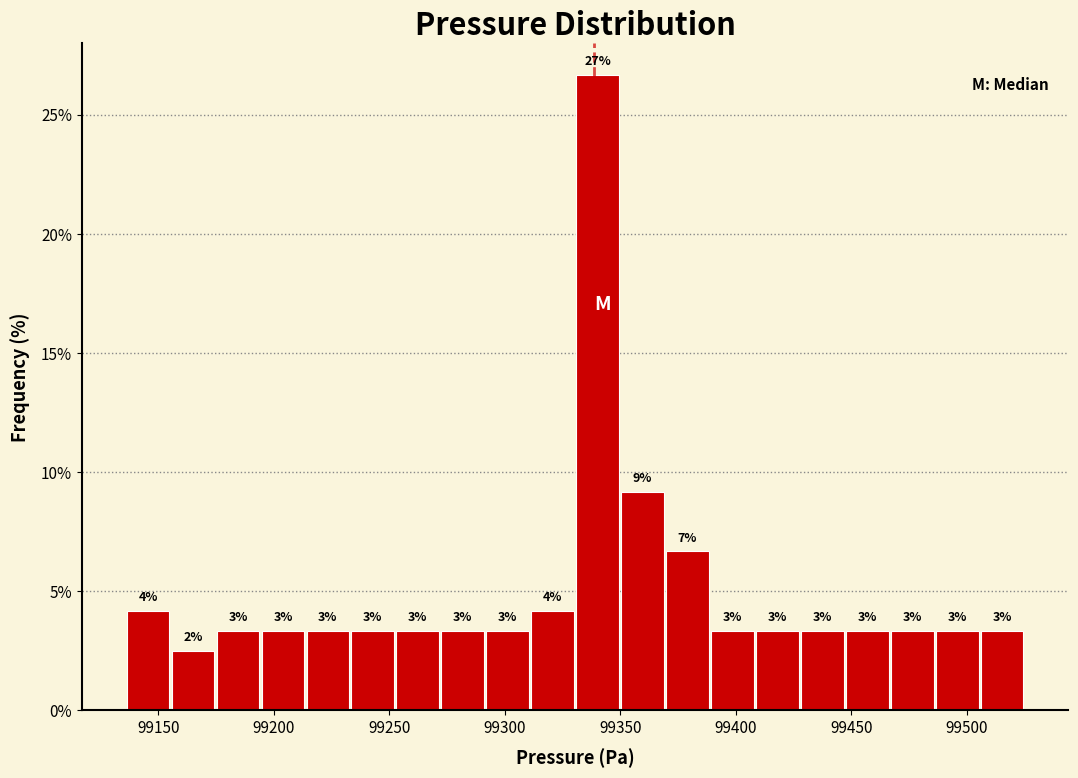

Around what value on the x-axis is the tallest bar? Give the approximate position of its centre, as read against the axis.

99340